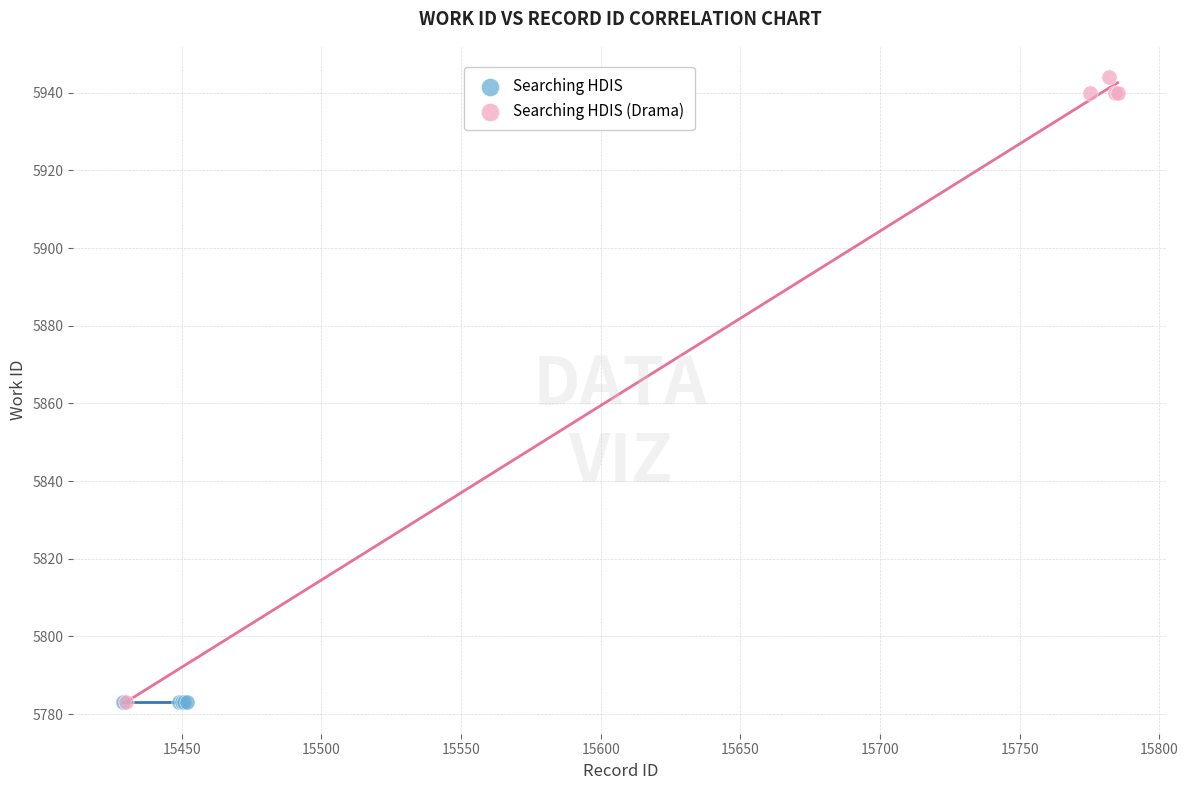

Which series reaches the maximum Y coordinate?

Searching HDIS (Drama)